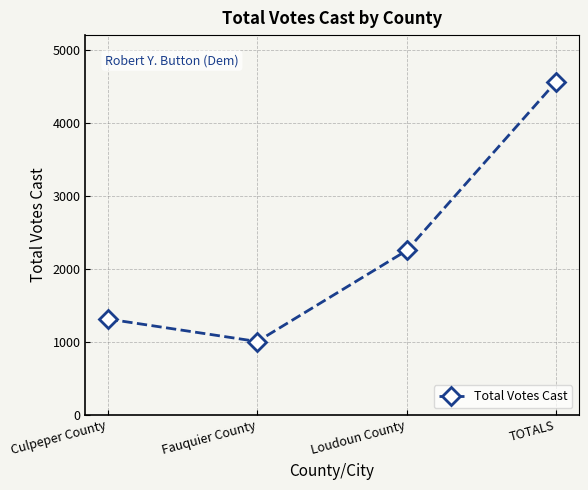

At which category does the data reach its first local valley?

Fauquier County